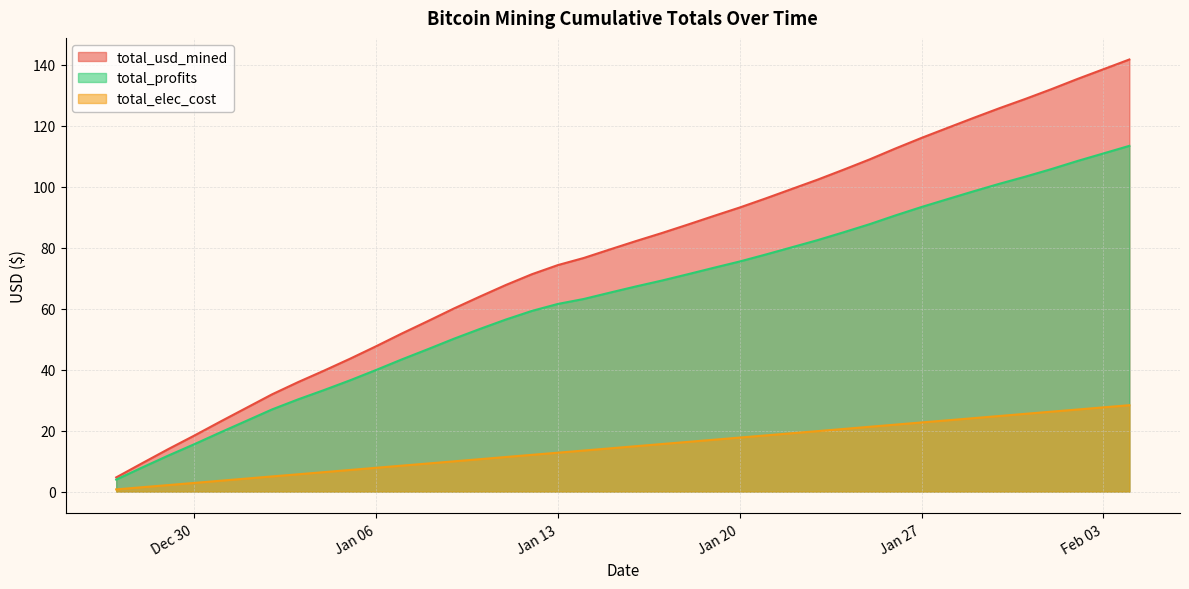

Which has a higher value, 2015-01-24 or 2015-01-08?

2015-01-24